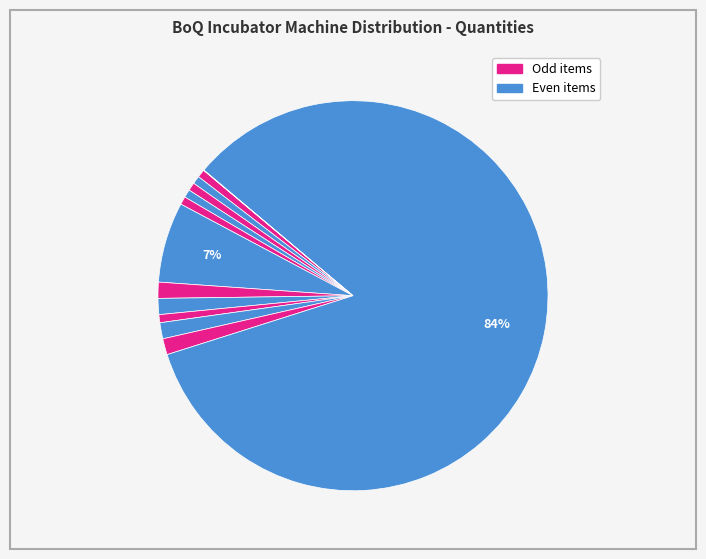

Is there a majority slice in this chart?

Yes